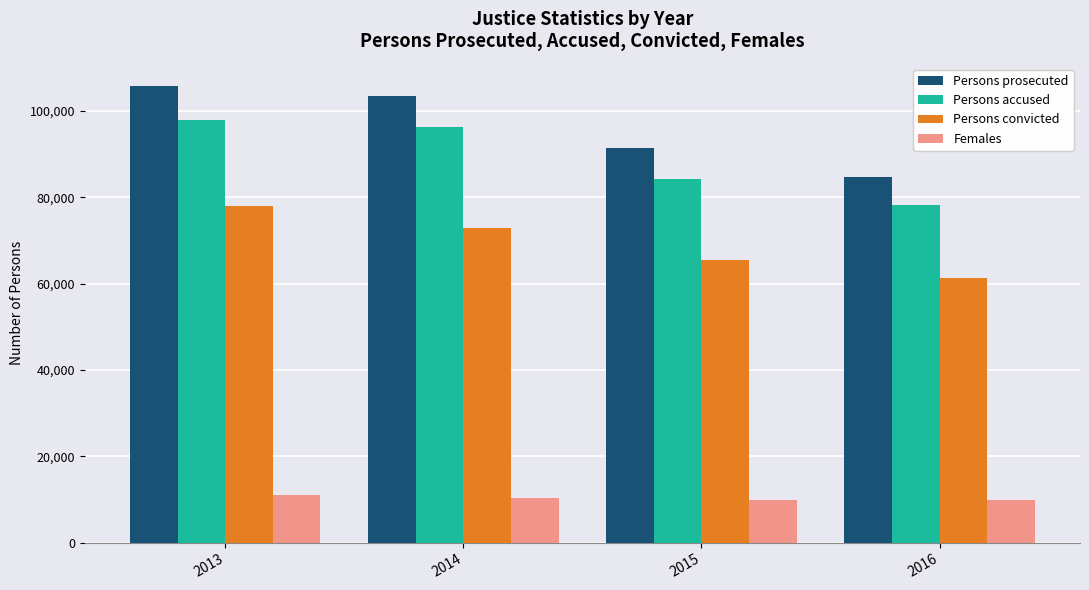

What is the difference between the maximum and minimum values in the Persons accused series?

19903